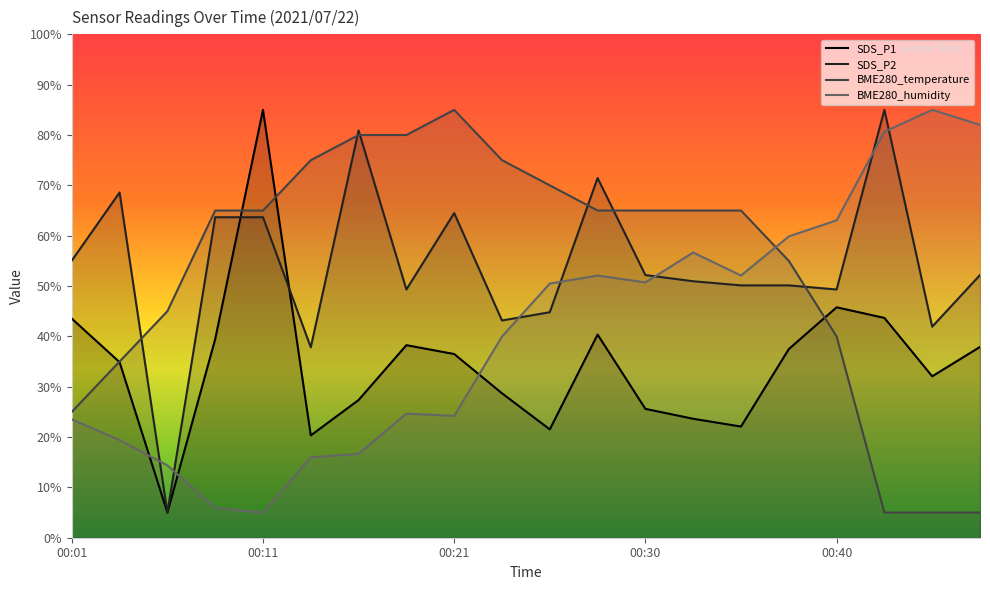

Reading left to right, what are all the values shown in this chart?

SDS_P1: 43.5	34.9	5.0	39.4	85.0	20.3	27.4	38.3	36.5	28.7	21.5	40.4	25.6	23.6	22.1	37.5	45.8	43.7	32.1	37.9
SDS_P2: 55.1	68.6	5.0	63.7	63.7	37.8	80.9	49.3	64.5	43.2	44.8	71.5	52.2	50.9	50.1	50.1	49.3	85.0	41.9	52.2
BME280_temperature: 25.0	35.0	45.0	65.0	65.0	75.0	80.0	80.0	85.0	75.0	70.0	65.0	65.0	65.0	65.0	55.0	40.0	5.0	5.0	5.0
BME280_humidity: 23.5	19.4	14.4	5.9	5.0	16.0	16.7	24.7	24.2	40.0	50.5	52.1	50.7	56.7	52.1	59.9	63.1	80.7	85.0	82.0